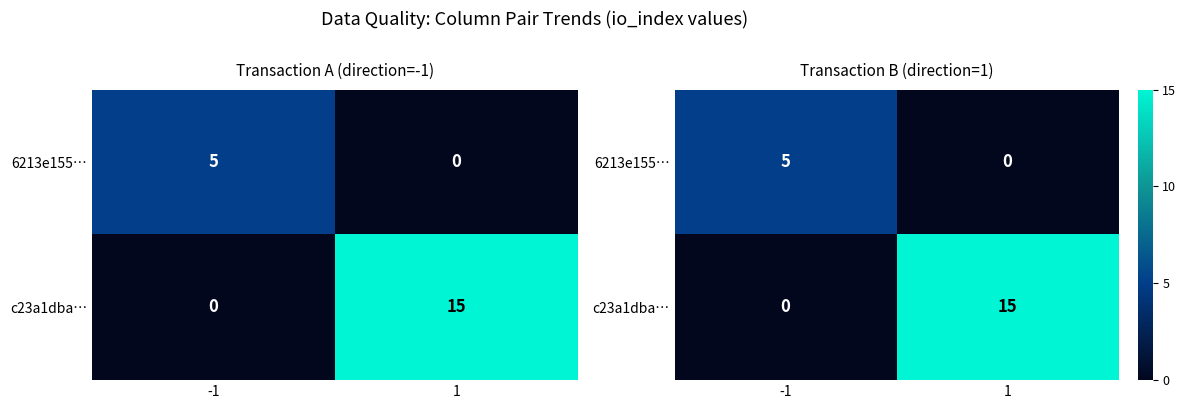

True or false: 6213e155… has a value of 9 at -1.

False